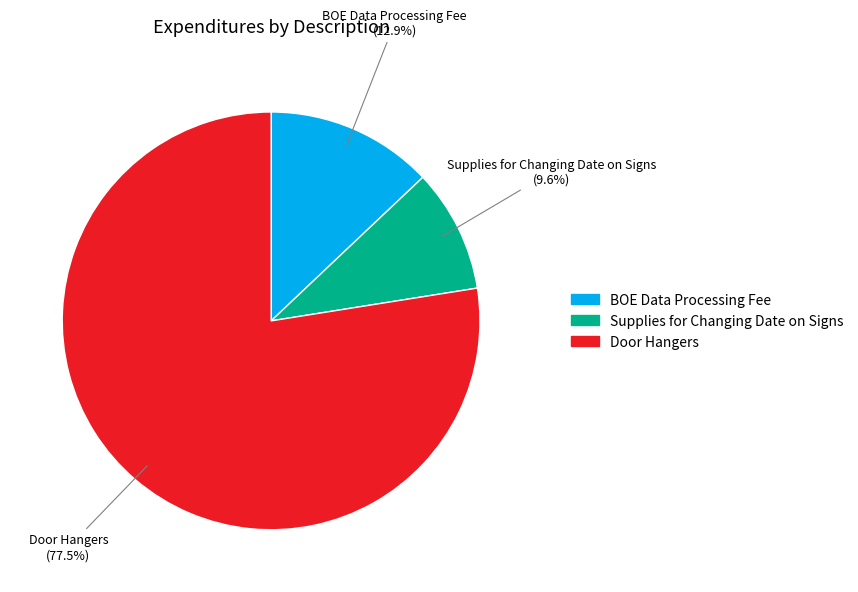

True or false: BOE Data Processing Fee accounts for 21% of the total.

False